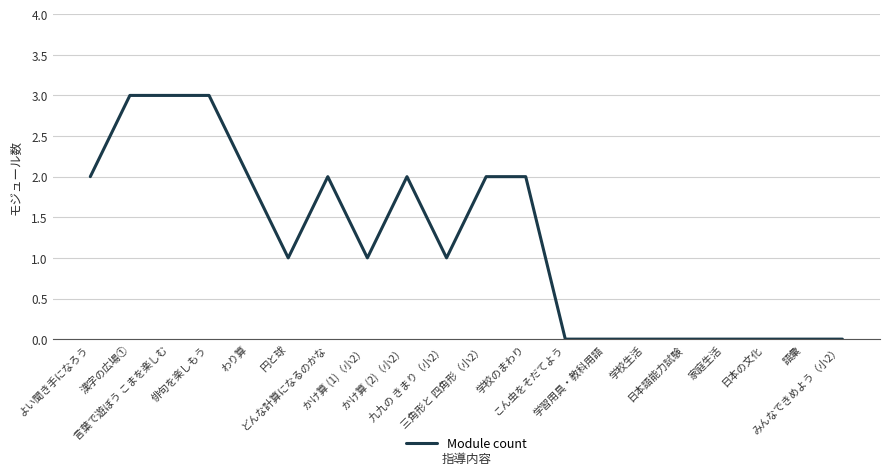

What is the sum of the values at よい聞き手になろう and 日本語能力試験?

2